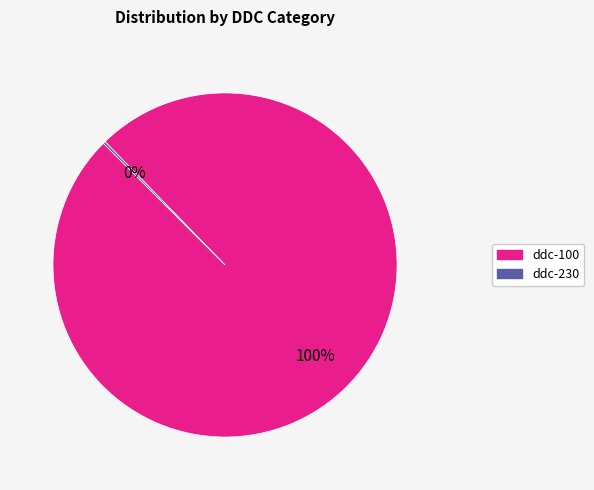

Does ddc-100 account for over 50% of the chart?

Yes